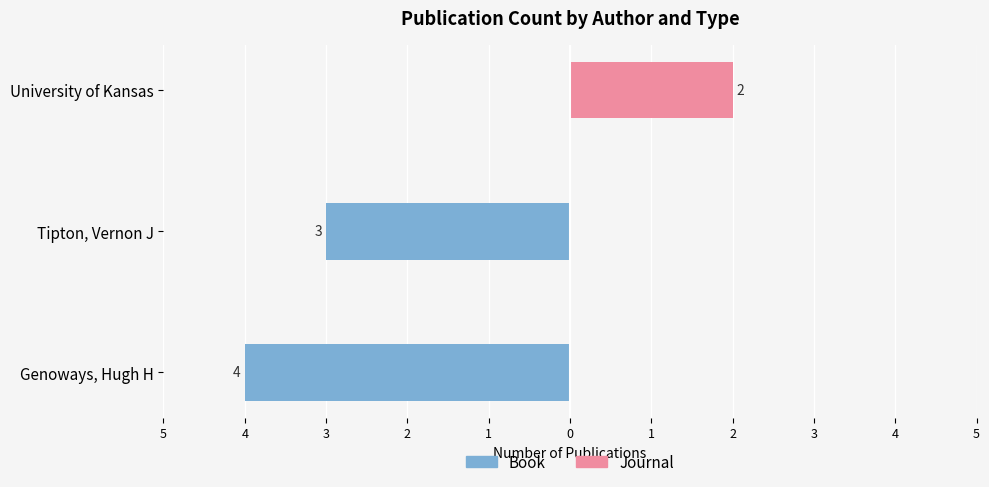

Are the bars grouped side by side (vs. stacked)?

Yes